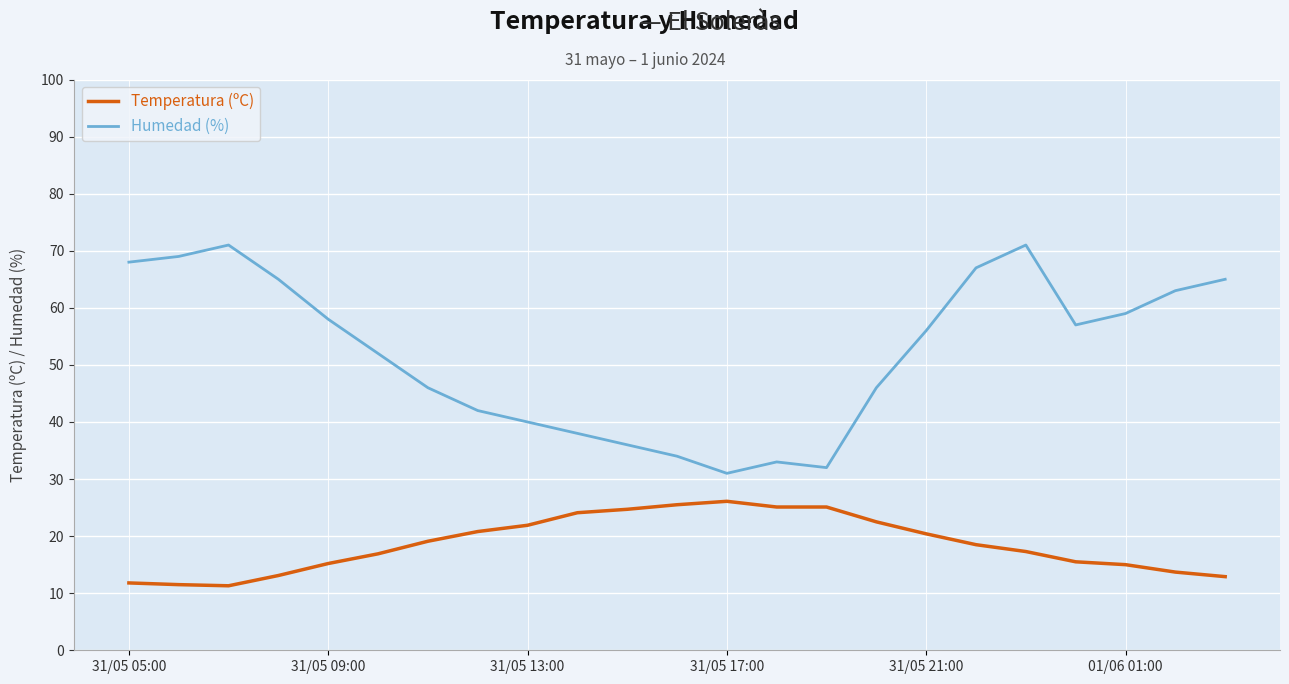

List the series in order of their peak value, highest first.

Humedad (%), Temperatura (ºC)